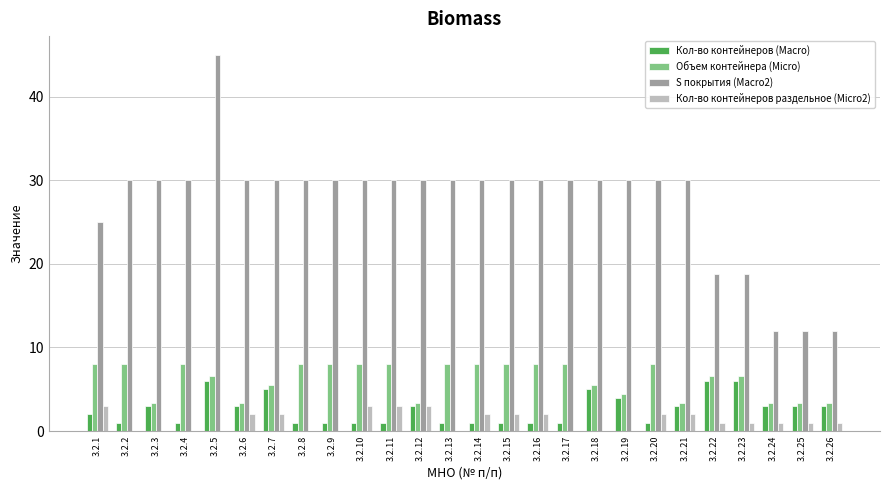

At which category is the sum across all series the highest?

3.2.5